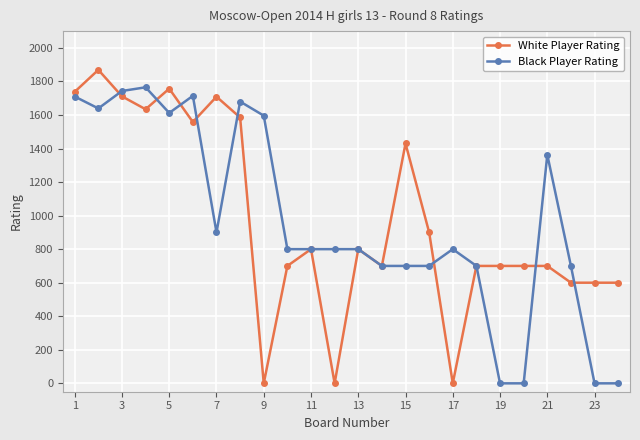

Which series has the largest range (max minus min)?

White Player Rating